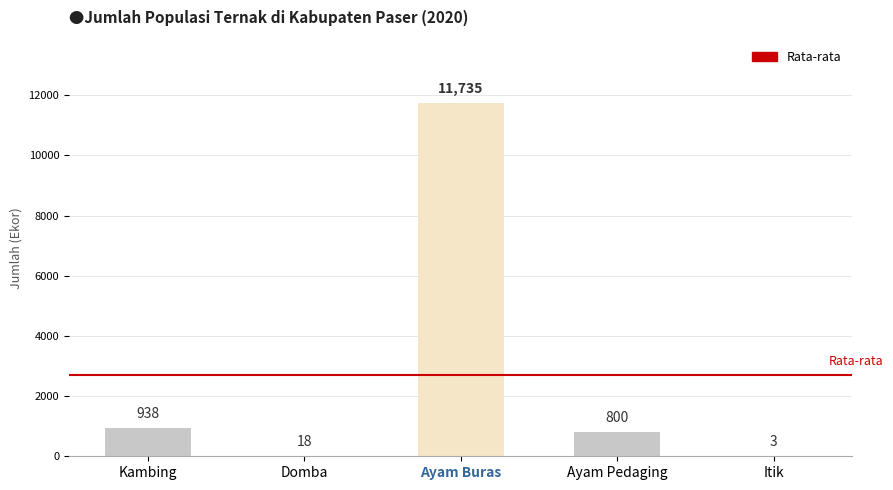

What is the sum of the values at Ayam Pedaging and Ayam Buras?

12535.0